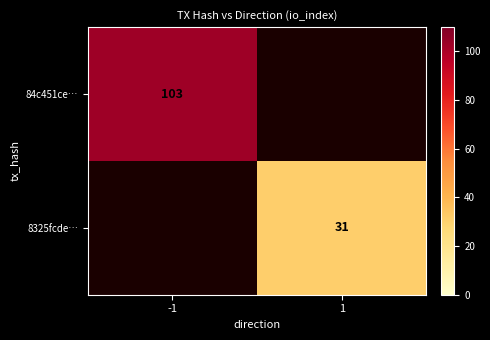

What is the greatest value displayed?

103.0